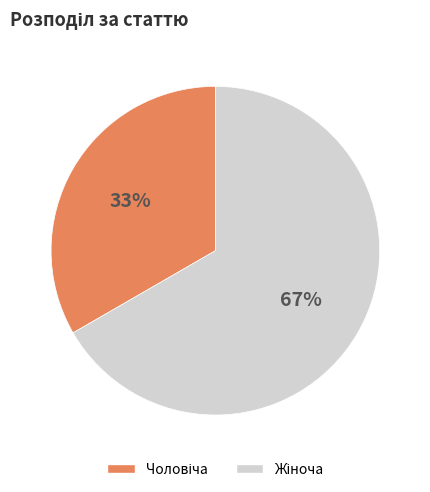

To the nearest percent, what is the average slice percentage?

50%